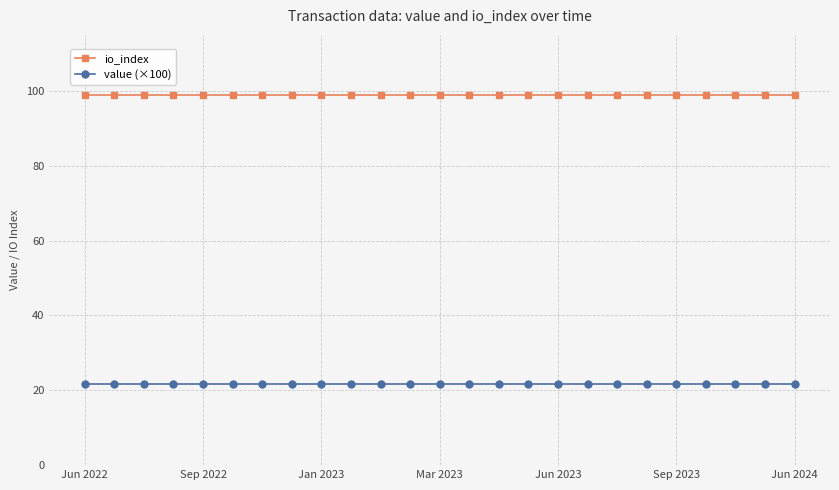

At how many categories does at least one series exceed 44?

25